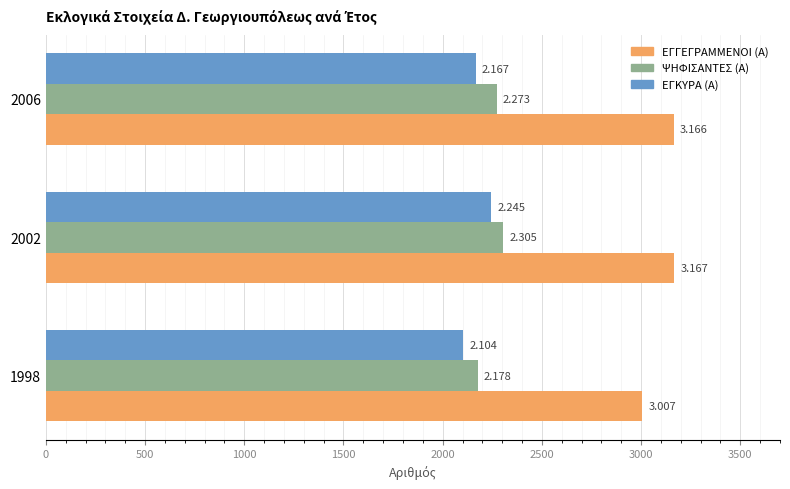

What are all the series names shown in the legend?

ΕΓΓΕΓΡΑΜΜΕΝΟΙ (Α), ΨΗΦΙΣΑΝΤΕΣ (Α), ΕΓΚΥΡΑ (Α)